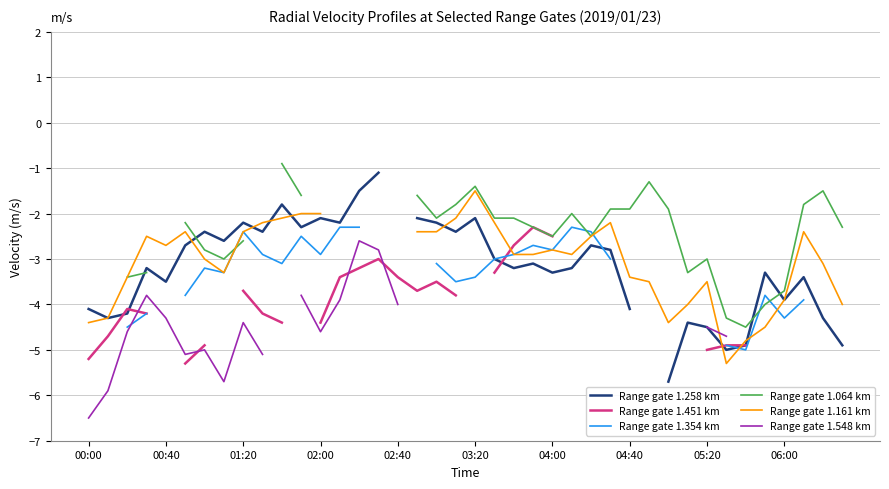

Where is Range gate 1.354 km nearest to the value -3?

21